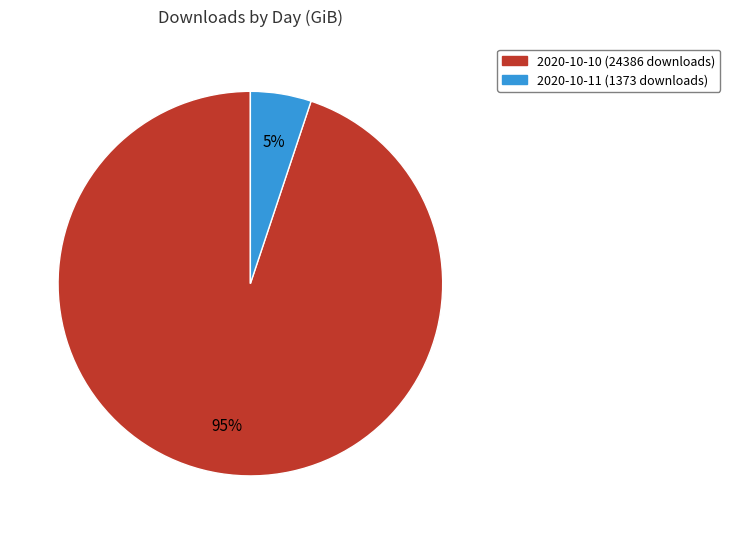

The 2020-10-10 (24386 downloads) slice represents 95% of the pie. True or false?

True